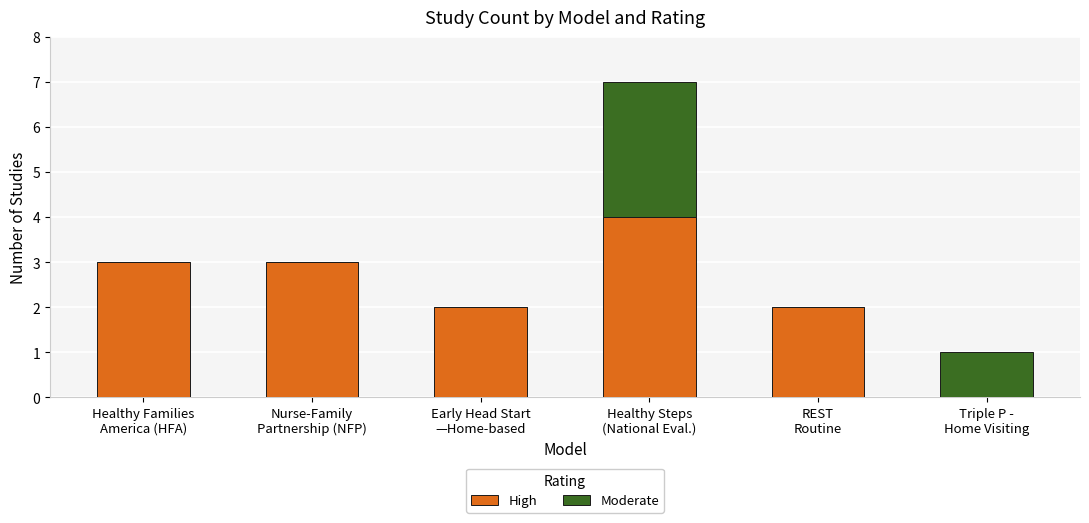

Are the bars grouped side by side (vs. stacked)?

No